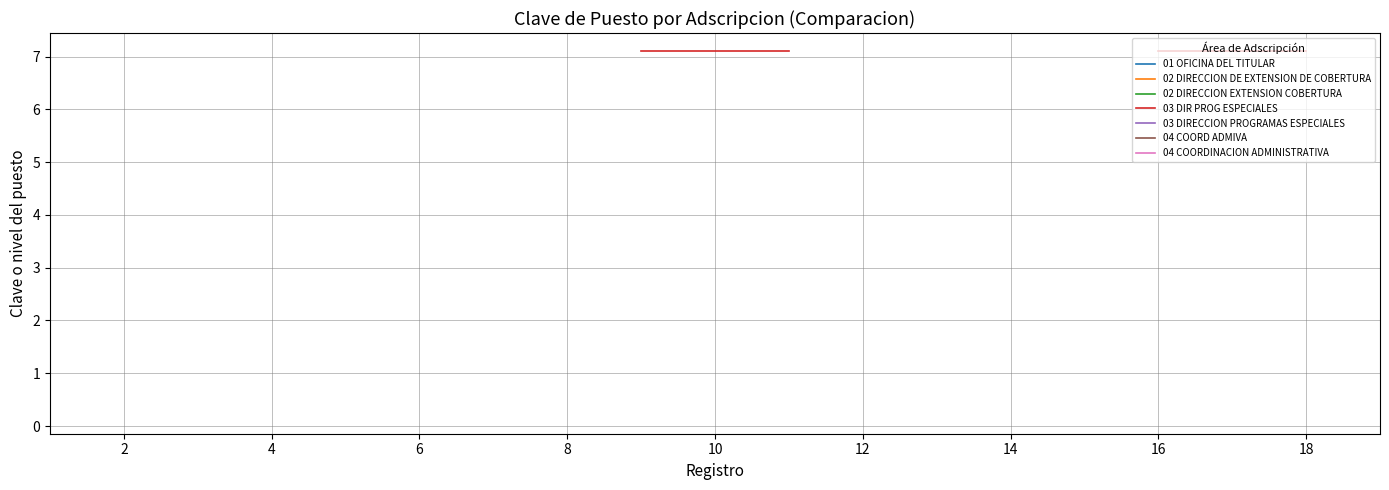

Is the value of 02 DIRECCION EXTENSION DE COBERTURA at 7 greater than the value of 01 OFICINA DEL TITULAR at 4?

Yes